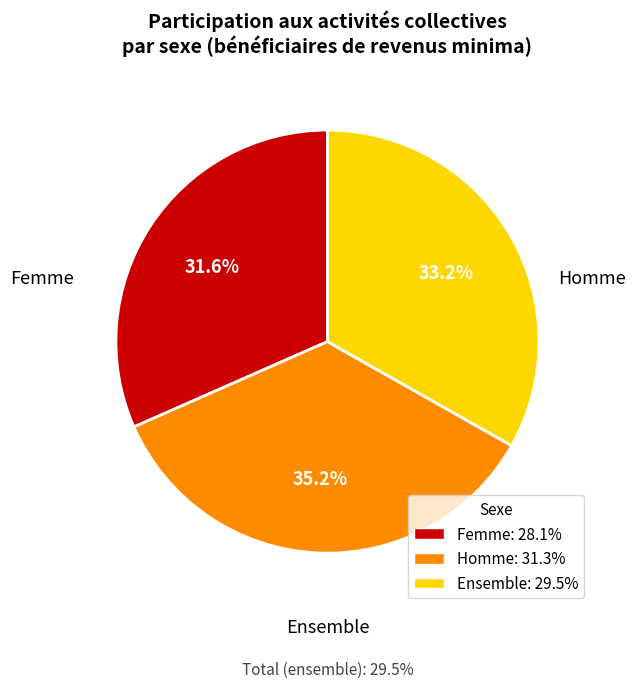

The Homme slice represents 41% of the pie. True or false?

False